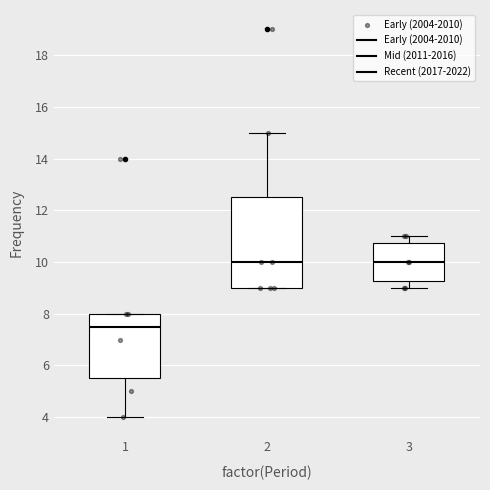

Which box's median line is the lowest?

1